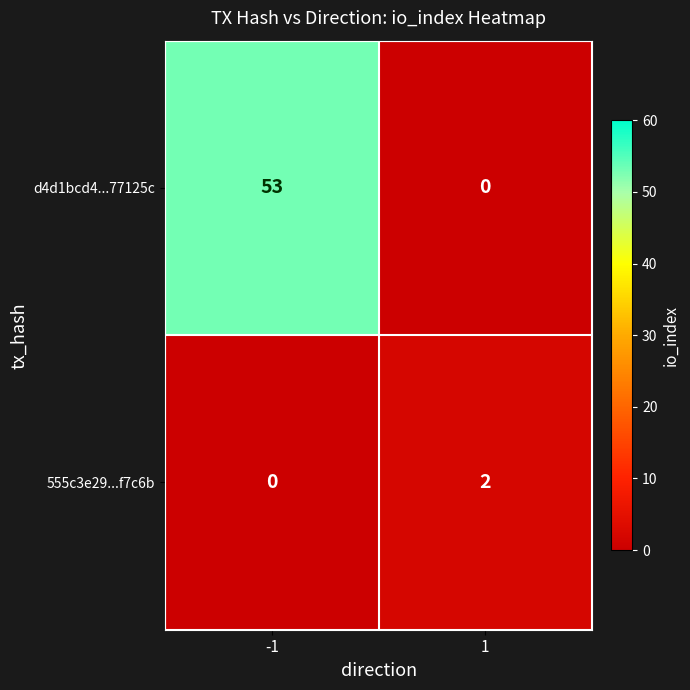

What is the total value across all series at -1?

53